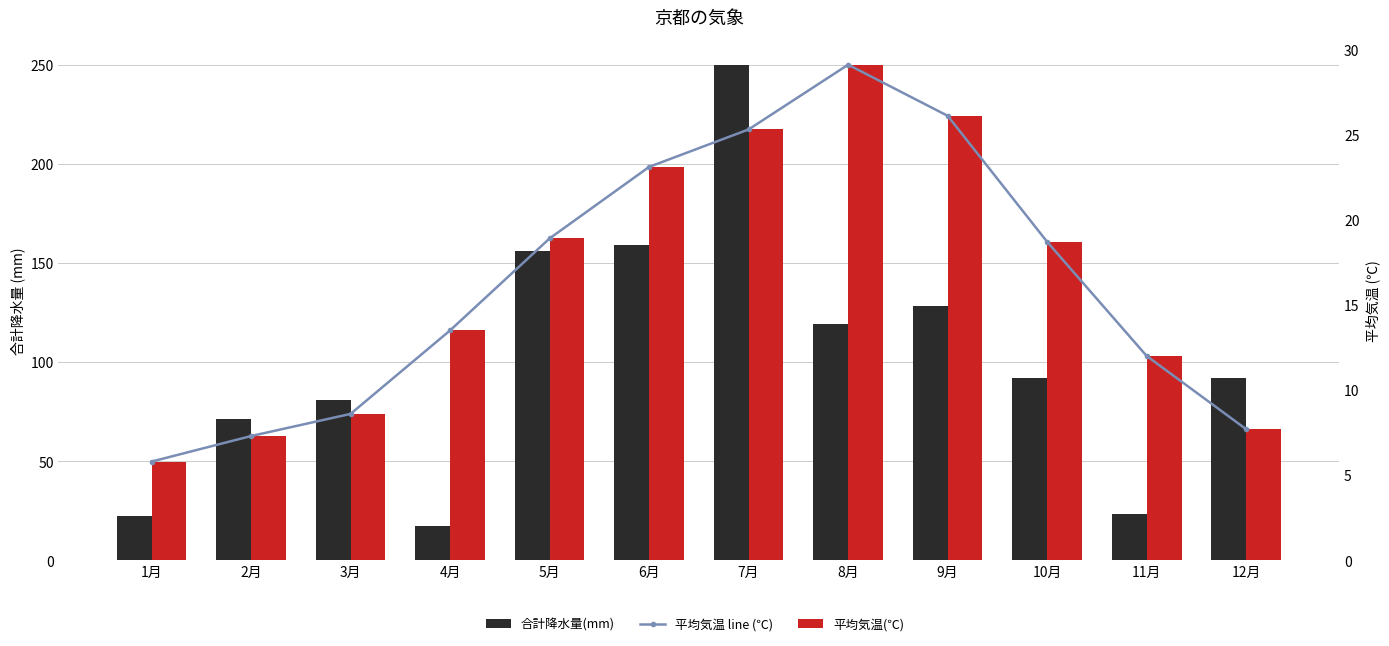

What is the label of the 10th bar from the left?

10月